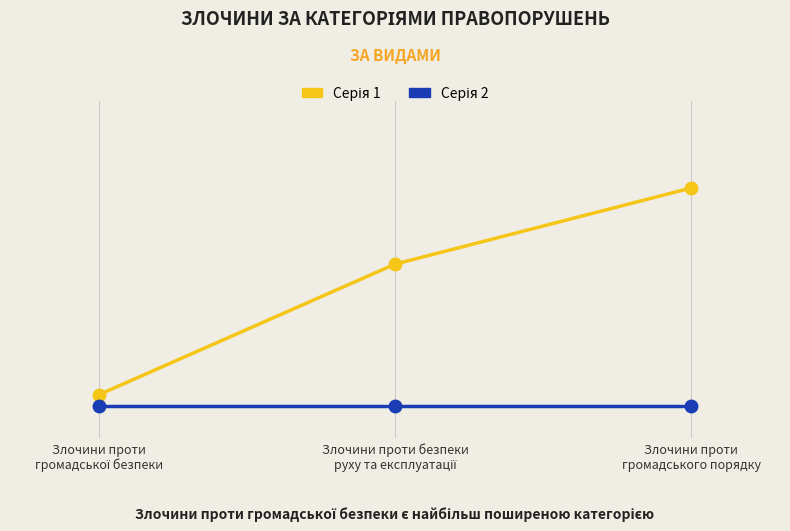

Is it true that Серія 1 equals 1 at Злочини проти
громадської безпеки?

True